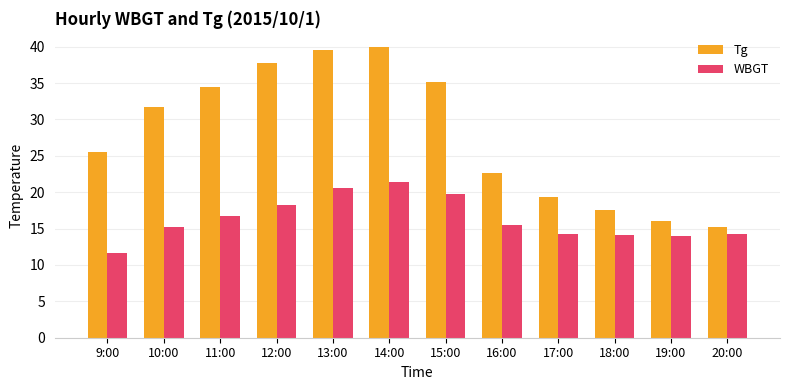

Which series changed the most between 15:00 and 20:00?

Tg